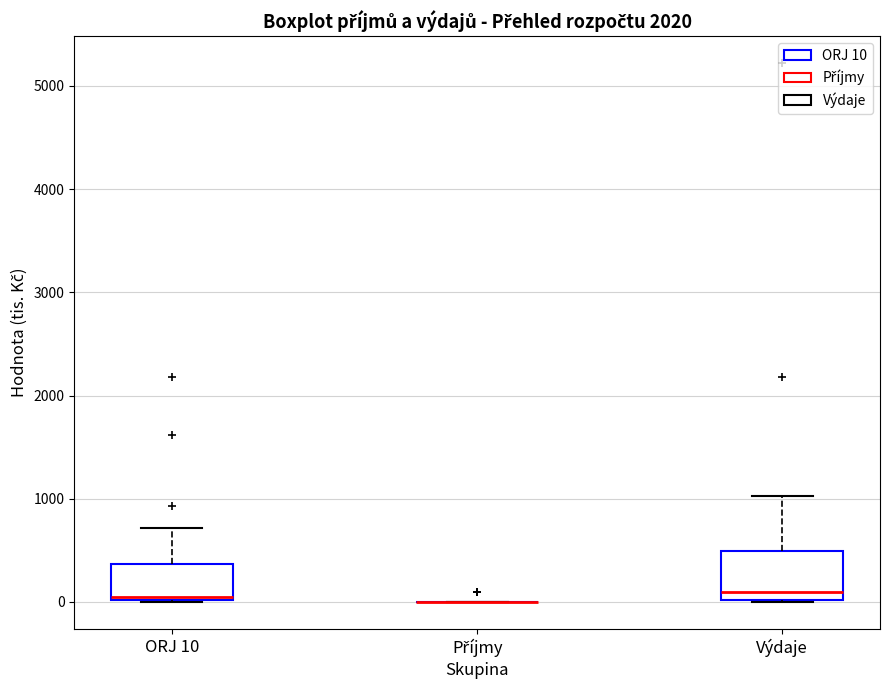

Which box is the tallest, from its lower edge to its upper edge?

Výdaje